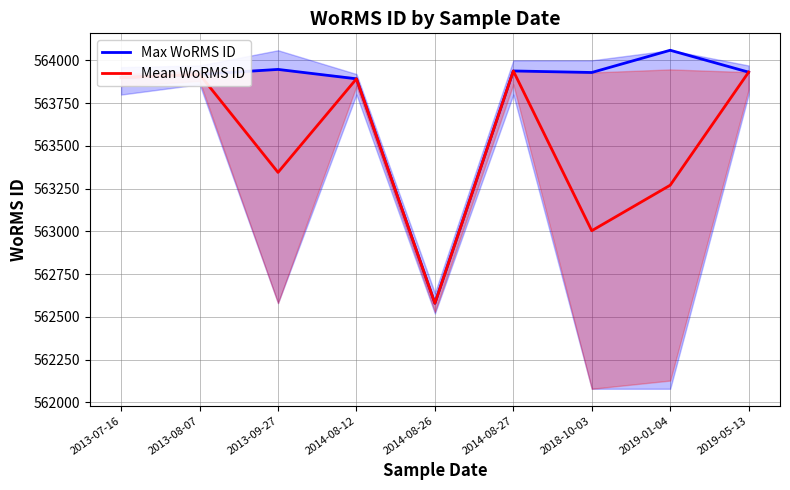

What is the label of the 4th point from the left?

2014-08-12